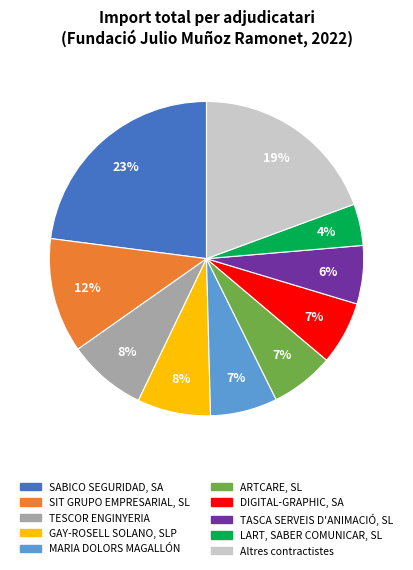

Is there a majority slice in this chart?

No